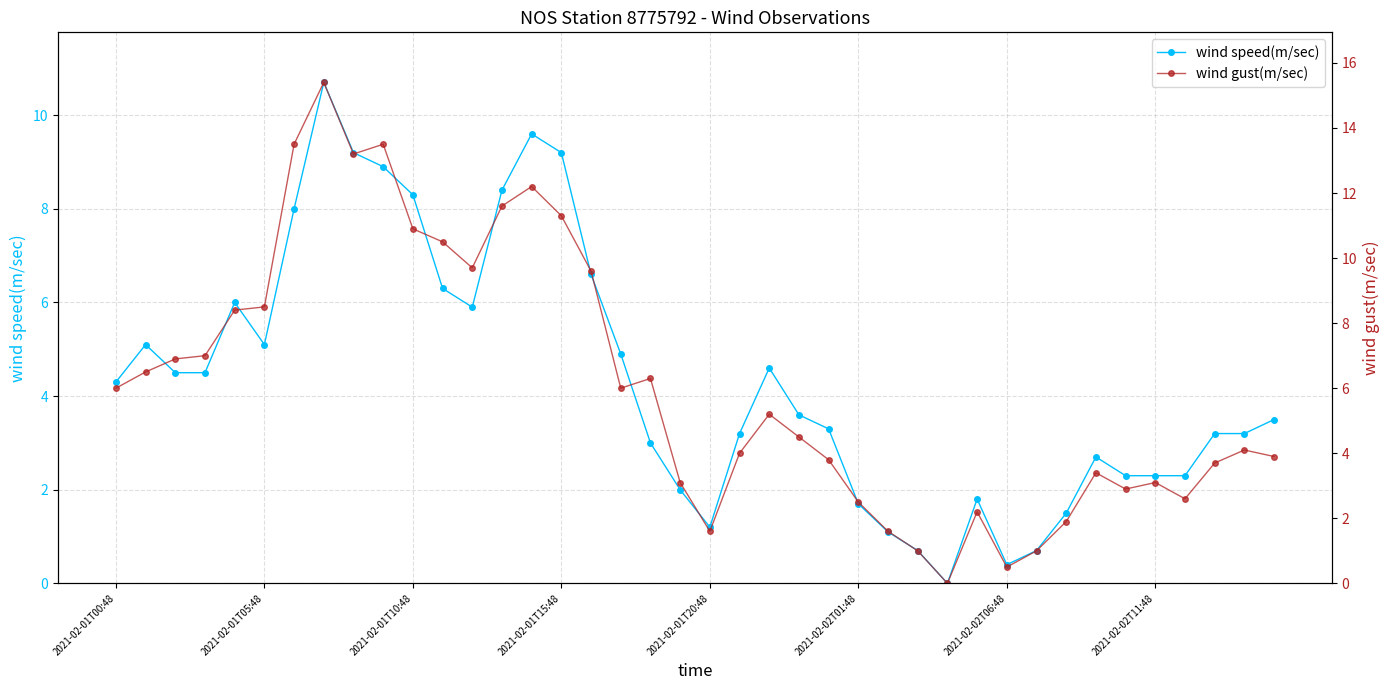

What position from the left is 33?

34